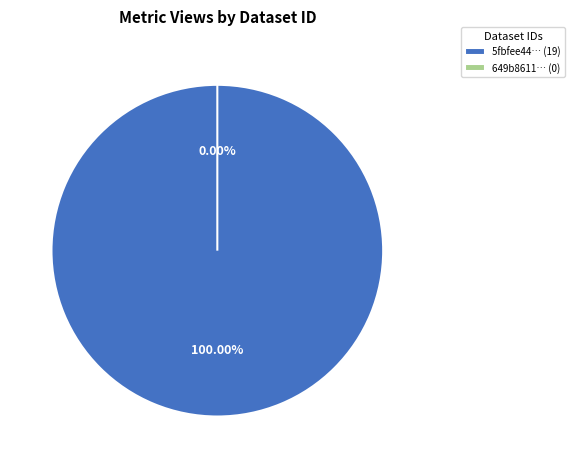

What is the largest slice in the pie chart?

5fbfee44454ae3e3dfcab2c5